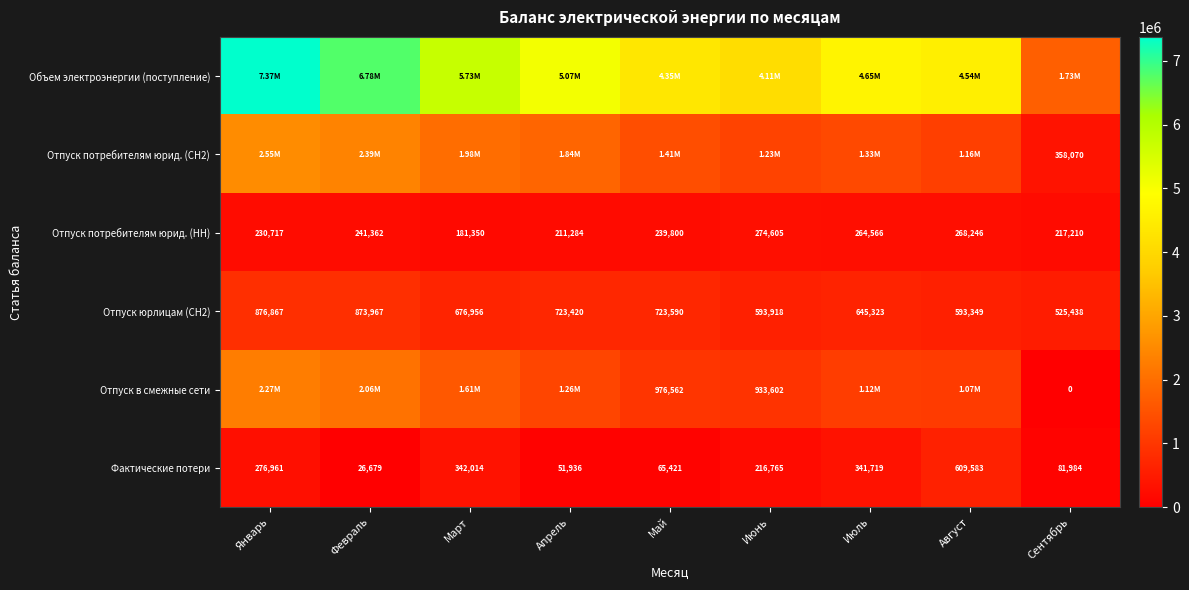

What is the difference between the second highest and second lowest values in the Отпуск потребителям юрид. (НН) series?

56962